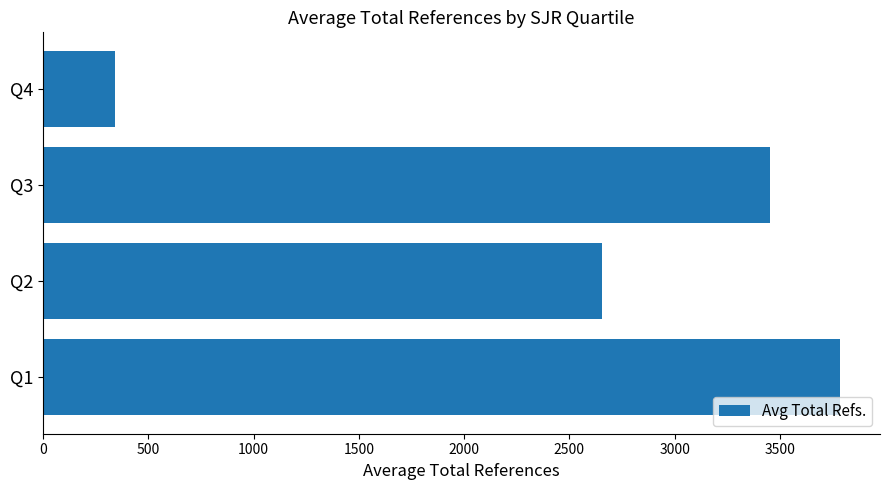

What is the sum of all values?

10237